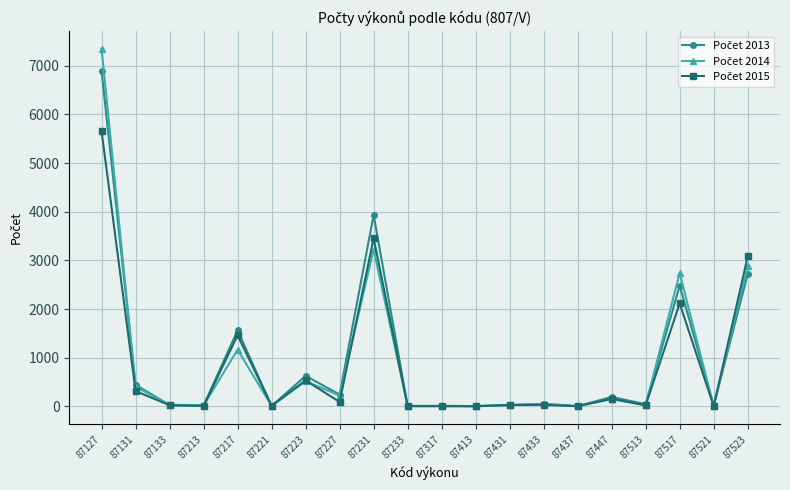

At which category does the chart reach its peak across all series?

87127